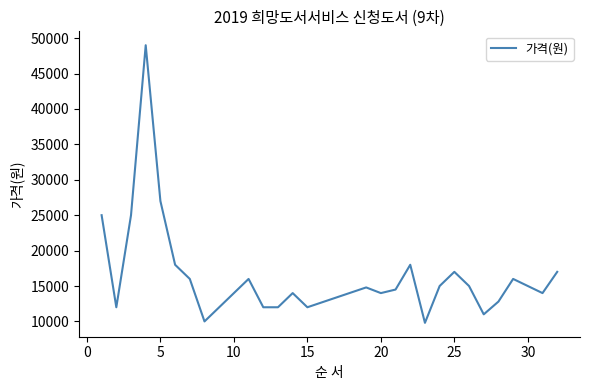

How many lines are shown in the chart?

1